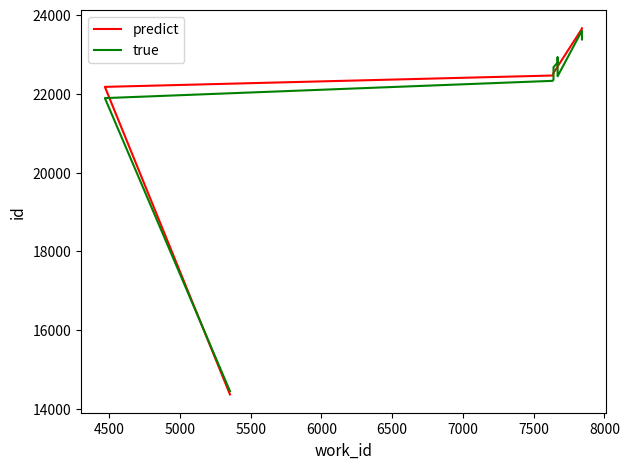

Is it true that predict equals 30577.3 at 5000?

False